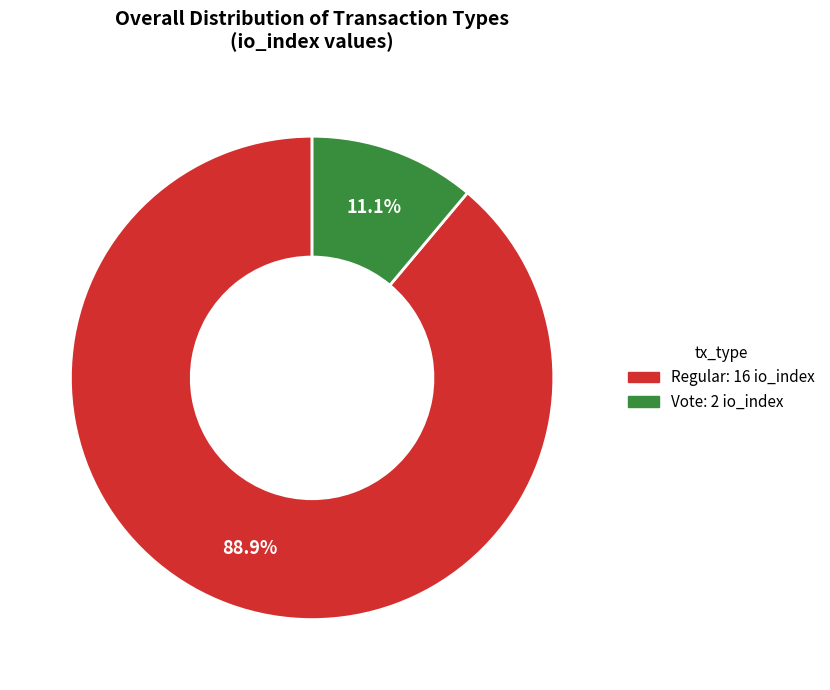

Does any single category account for the majority?

Yes